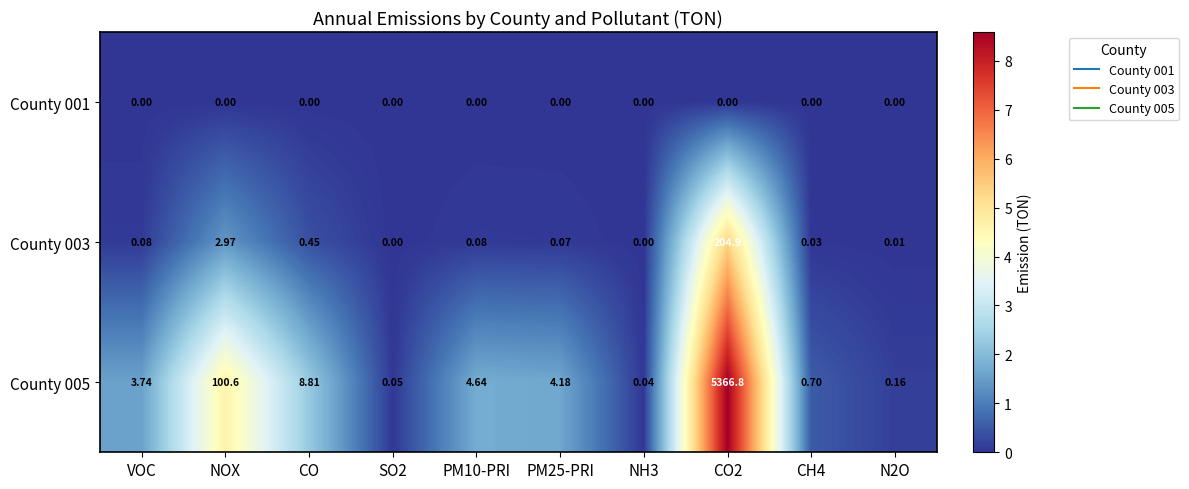

Where is County 005 nearest to the value 2683?

NOX